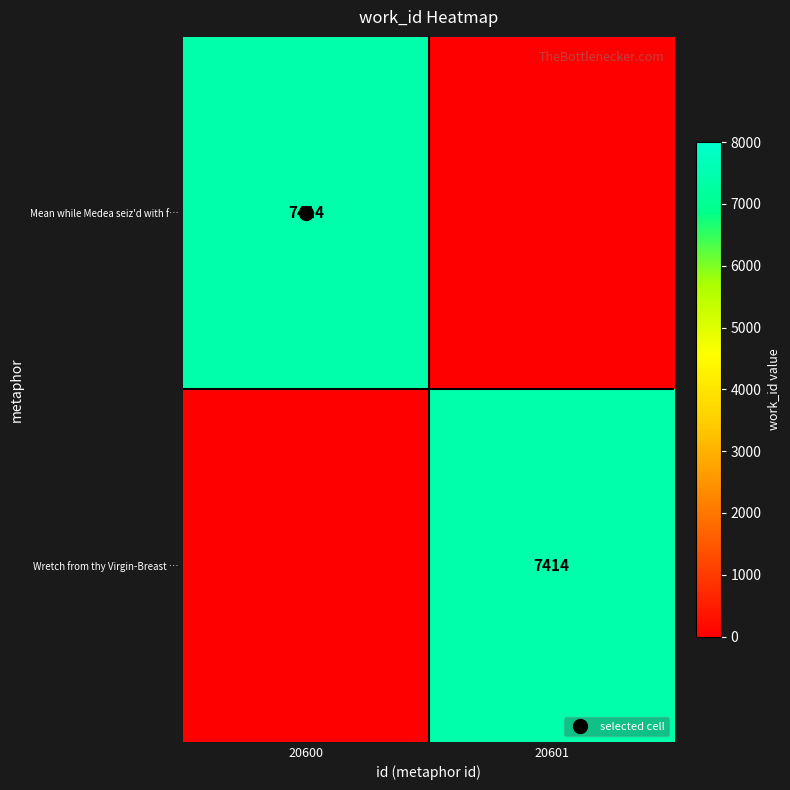

Rank the series by their maximum value, from lowest to highest.

Mean while Medea seiz'd with f…, Wretch from thy Virgin-Breast …